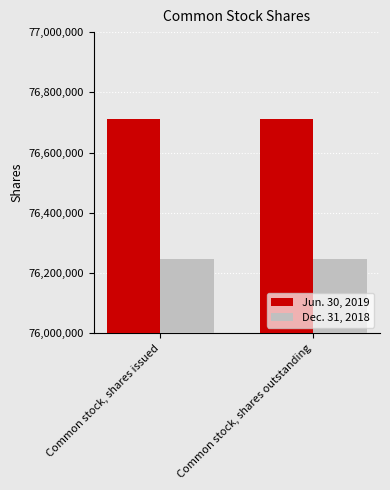

Does the chart contain any negative values?

No